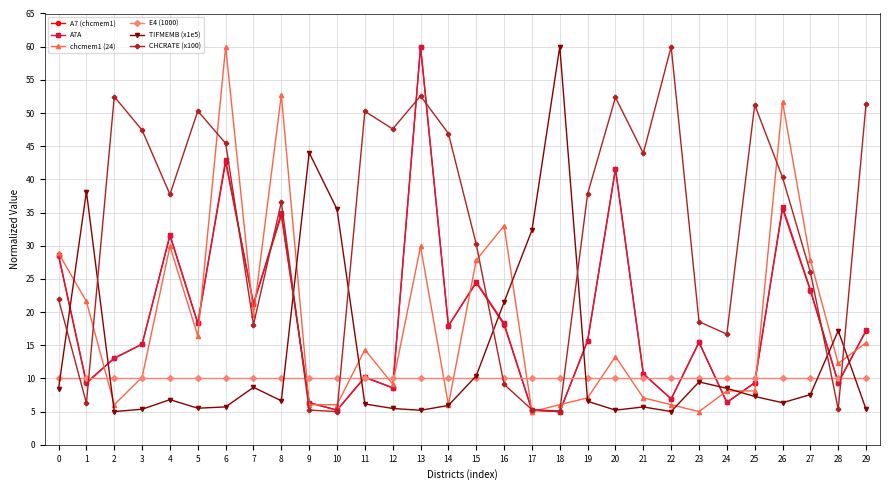

The E4 (1000) series shows 10.0 at 4. True or false?

True